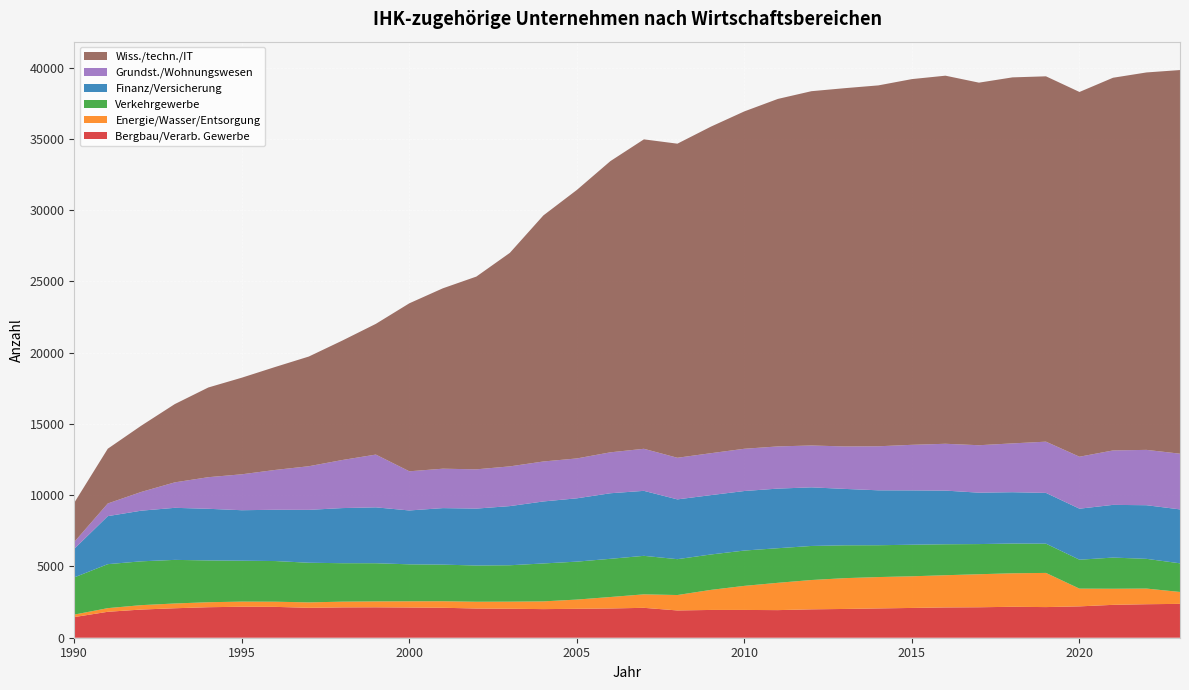

Reading left to right, transcribe all the data shown in this chart.

Bergbau/Verarb. Gewerbe: 1990=1449	1991=1820	1992=1977	1993=2068	1994=2141	1995=2175	1996=2165	1997=2099	1998=2129	1999=2134	2000=2121	2001=2103	2002=2049	2003=2033	2004=2008	2005=2028	2006=2053	2007=2098	2008=1914	2009=1949	2010=1950	2011=1937	2012=1992	2013=2019	2014=2056	2015=2090	2016=2125	2017=2137	2018=2171	2019=2150	2020=2200	2021=2307	2022=2351	2023=2376
Energie/Wasser/Entsorgung: 1990=174	1991=256	1992=309	1993=335	1994=350	1995=359	1996=362	1997=381	1998=402	1999=415	2000=435	2001=457	2002=476	2003=498	2004=542	2005=649	2006=804	2007=946	2008=1082	2009=1408	2010=1689	2011=1917	2012=2058	2013=2162	2014=2201	2015=2221	2016=2261	2017=2319	2018=2351	2019=2398	2020=1245	2021=1130	2022=1098	2023=836
Verkehrgewerbe: 1990=2611	1991=3087	1992=3076	1993=3060	1994=2934	1995=2870	1996=2854	1997=2782	1998=2699	1999=2679	2000=2595	2001=2570	2002=2543	2003=2555	2004=2662	2005=2663	2006=2681	2007=2703	2008=2517	2009=2485	2010=2480	2011=2428	2012=2390	2013=2305	2014=2234	2015=2216	2016=2173	2017=2116	2018=2088	2019=2053	2020=2030	2021=2188	2022=2087	2023=2010
Finanz/Versicherung: 1990=2005	1991=3370	1992=3554	1993=3653	1994=3623	1995=3544	1996=3599	1997=3711	1998=3868	1999=3921	2000=3780	2001=3966	2002=3994	2003=4151	2004=4351	2005=4443	2006=4601	2007=4560	2008=4195	2009=4166	2010=4177	2011=4183	2012=4113	2013=3957	2014=3854	2015=3813	2016=3766	2017=3607	2018=3602	2019=3562	2020=3580	2021=3698	2022=3763	2023=3784
Grundst./Wohnungswesen: 1990=482	1991=888	1992=1316	1993=1787	1994=2218	1995=2521	1996=2796	1997=3062	1998=3374	1999=3704	2000=2749	2001=2766	2002=2755	2003=2788	2004=2805	2005=2799	2006=2872	2007=2952	2008=2921	2009=2942	2010=2965	2011=2961	2012=2938	2013=2980	2014=3091	2015=3198	2016=3286	2017=3330	2018=3426	2019=3596	2020=3648	2021=3820	2022=3884	2023=3909
Wiss./techn./IT: 1990=2753	1991=3843	1992=4650	1993=5493	1994=6295	1995=6780	1996=7227	1997=7698	1998=8382	1999=9173	2000=11789	2001=12659	2002=13527	2003=14985	2004=17268	2005=18843	2006=20436	2007=21715	2008=22042	2009=22917	2010=23678	2011=24387	2012=24863	2013=25144	2014=25326	2015=25665	2016=25832	2017=25445	2018=25686	2019=25639	2020=25597	2021=26154	2022=26487	2023=26923